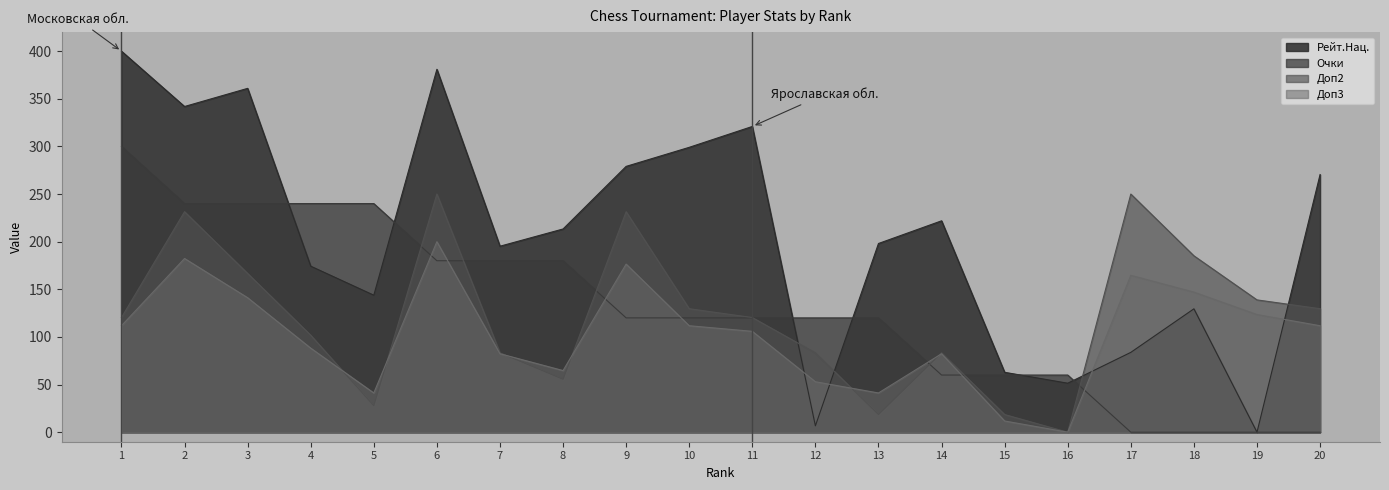

At 2, list the series in order from smallest to largest.

Доп3, Доп2, Очки, Рейт.Нац.